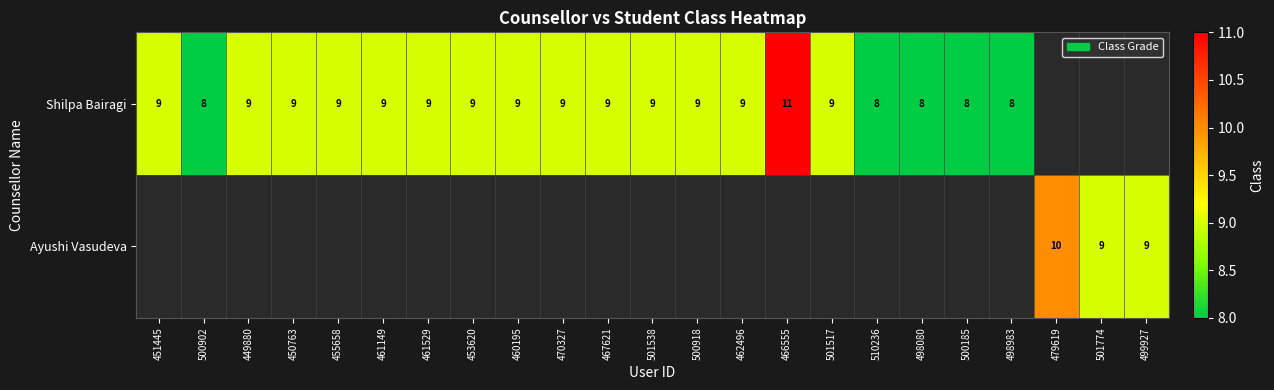

Is it true that Shilpa Bairagi equals 2.7 at 510236?

False